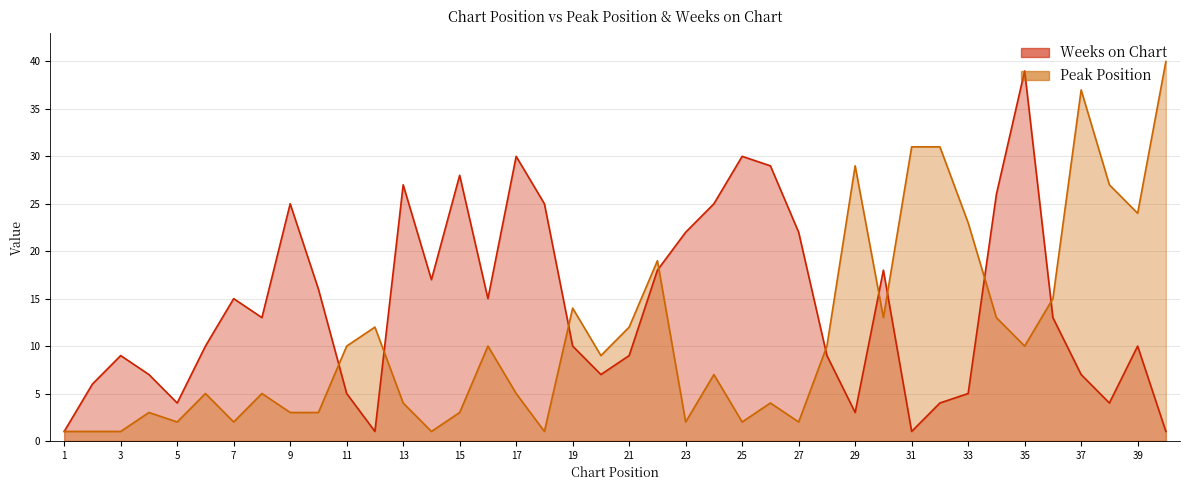

Between which two adjacent categories do Peak Position and Weeks on Chart first intersect?

10 and 11